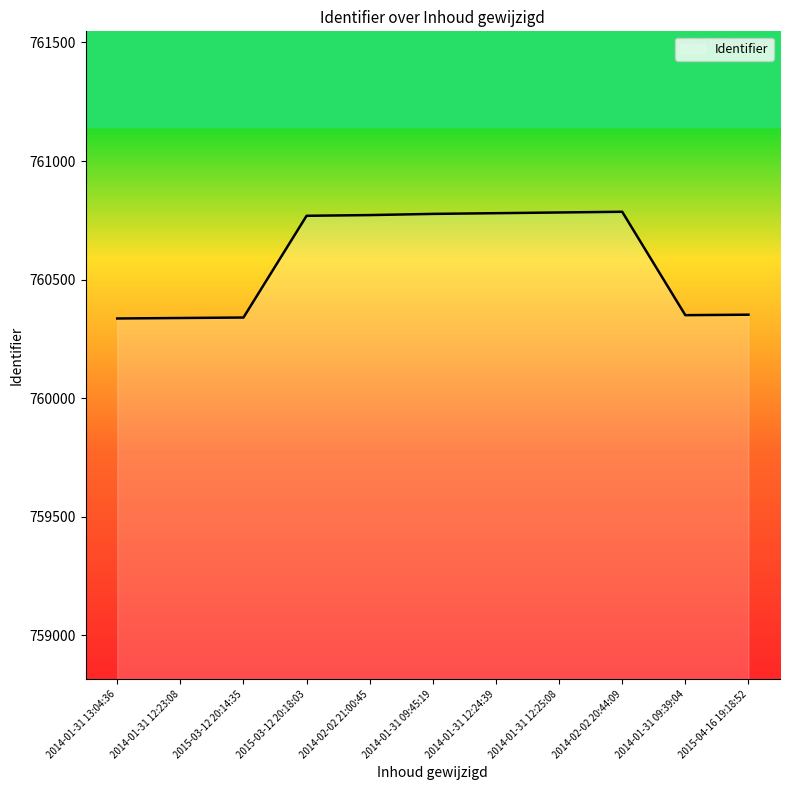

What is the difference between the second highest and minimum values?

447